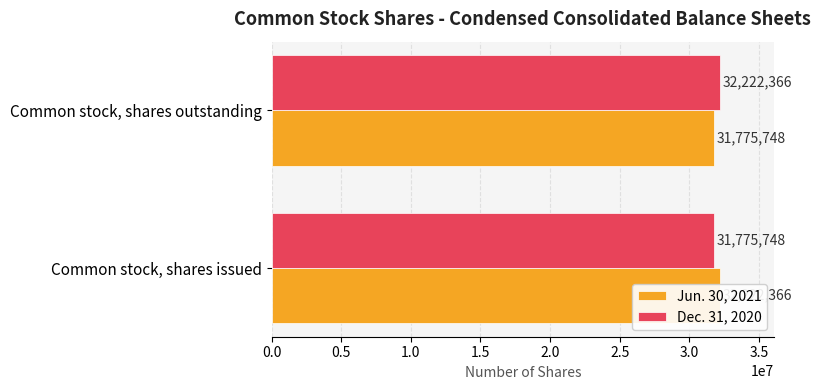

Which series changed the most between 0.0 and 0.5?

Jun. 30, 2021